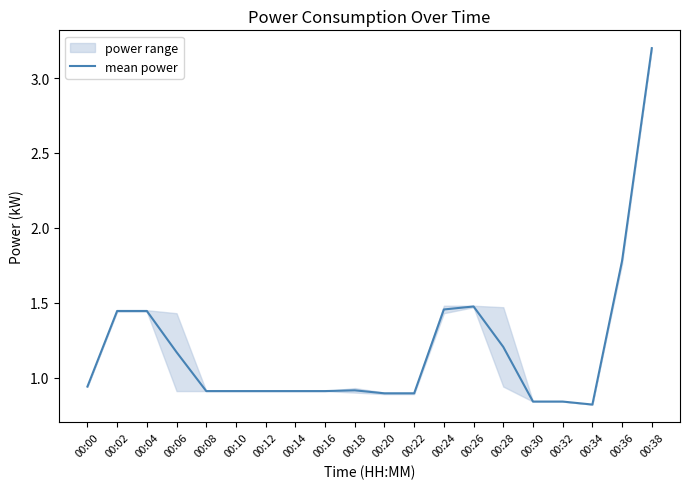

True or false: mean power has a value of 0.8 at 00:34.

True